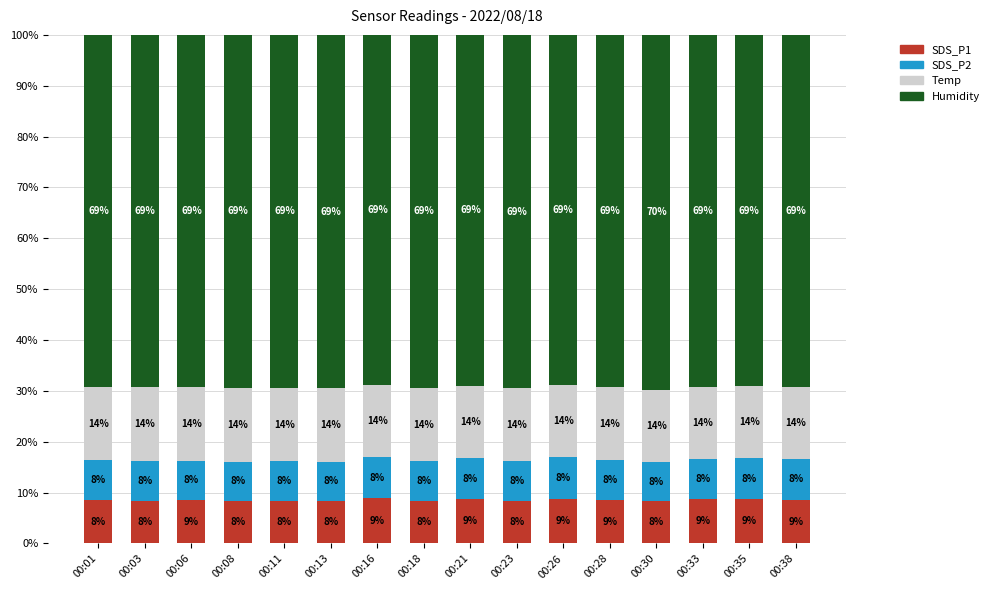

What are all the series names shown in the legend?

SDS_P1, SDS_P2, Temp, Humidity